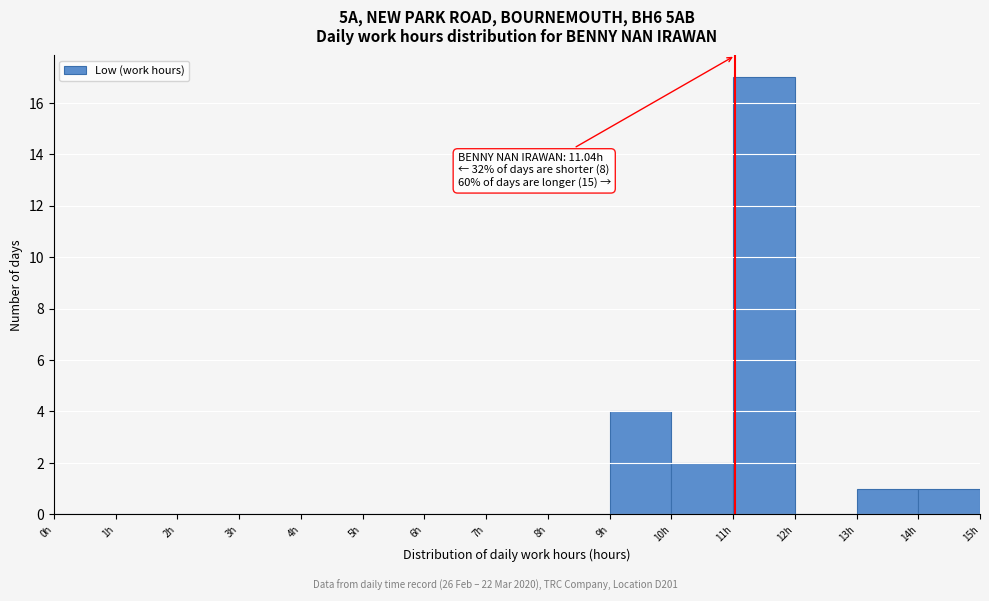

Which range on the x-axis has the tallest bar?

11 to 12